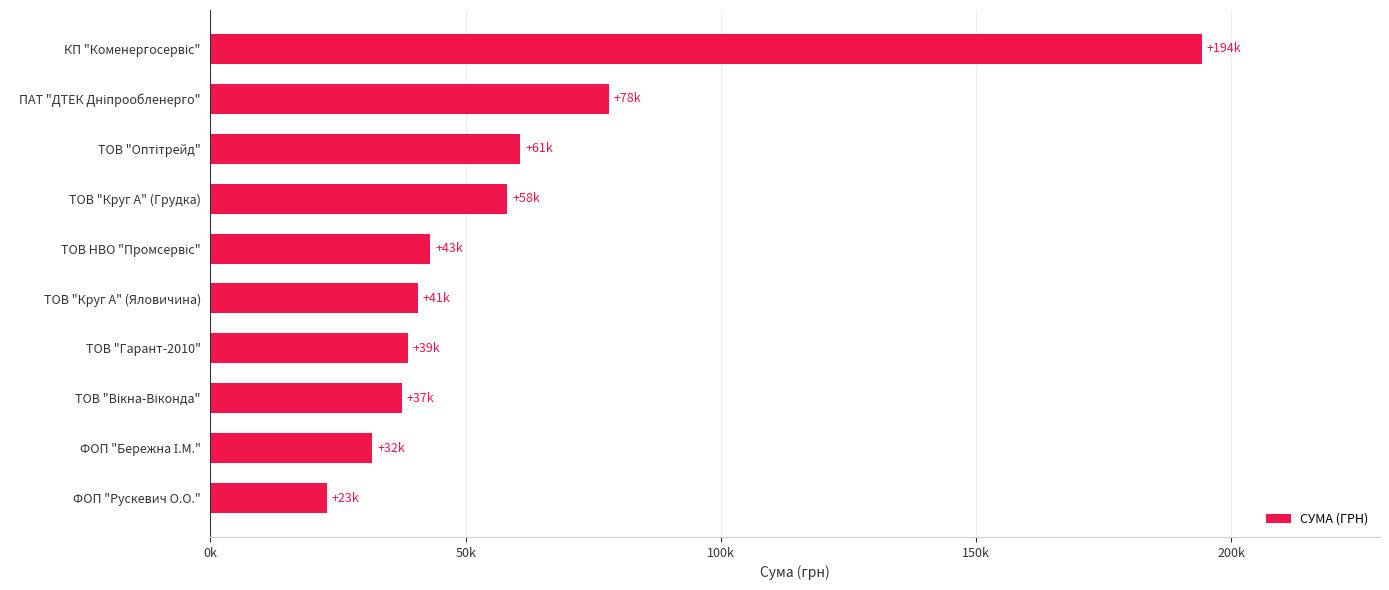

Are the bars horizontal?

Yes